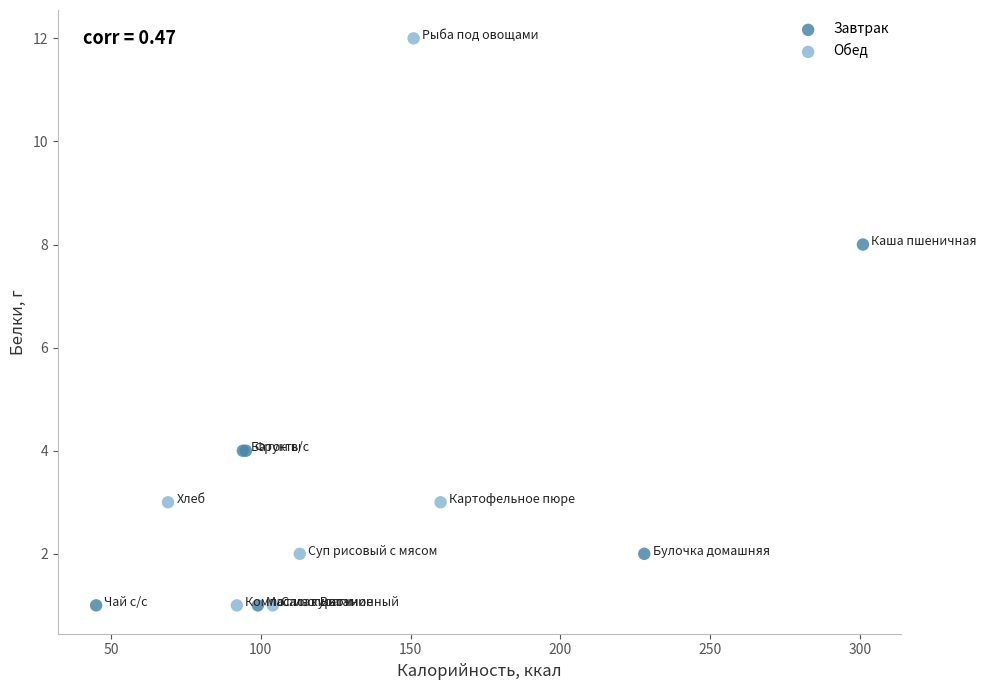

Which series has the widest spread of Y values?

Обед